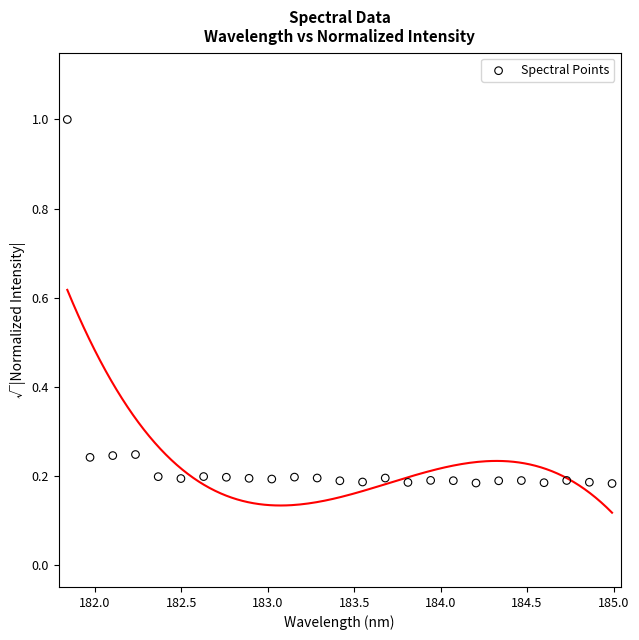

What is the range of X values (max minus min)?

3.1